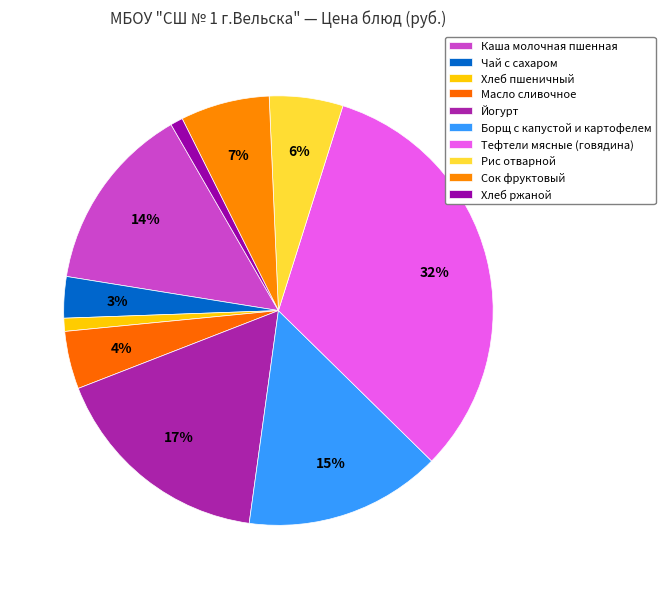

Rank the categories by value from highest to lowest.

Тефтели мясные (говядина), Йогурт, Борщ с капустой и картофелем, Каша молочная пшенная, Сок фруктовый, Рис отварной, Масло сливочное, Чай с сахаром, Хлеб пшеничный, Хлеб ржаной